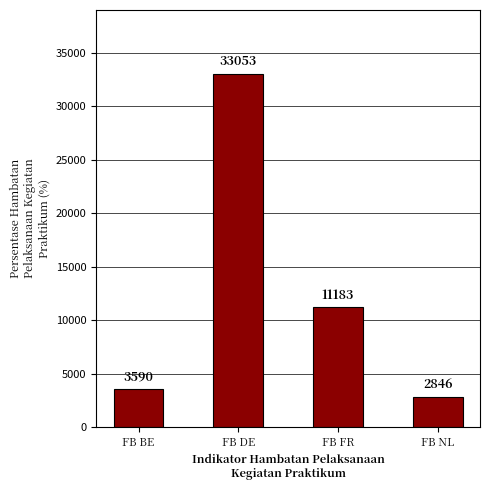

The chart shows a value of 2845.7 at FB NL. True or false?

True